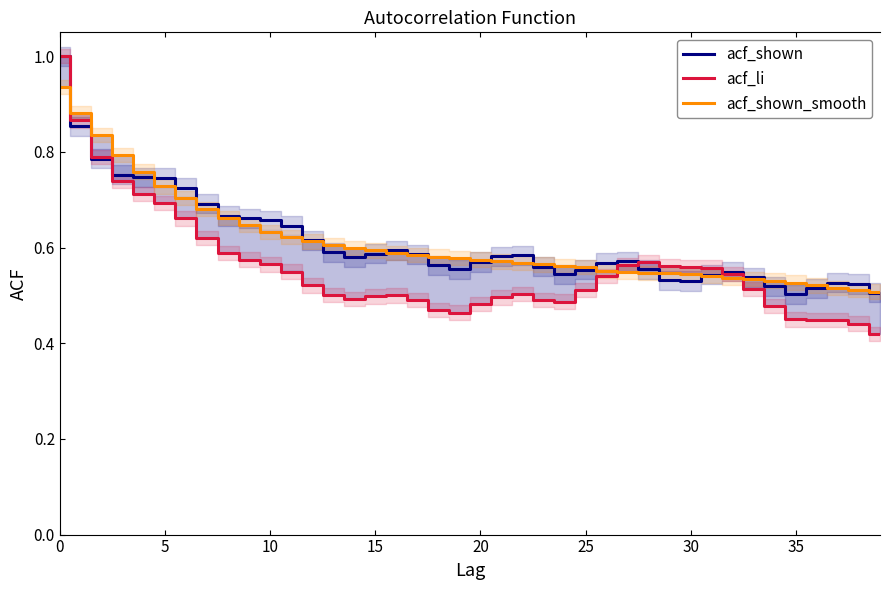

At how many categories does at least one series exceed 0?

40